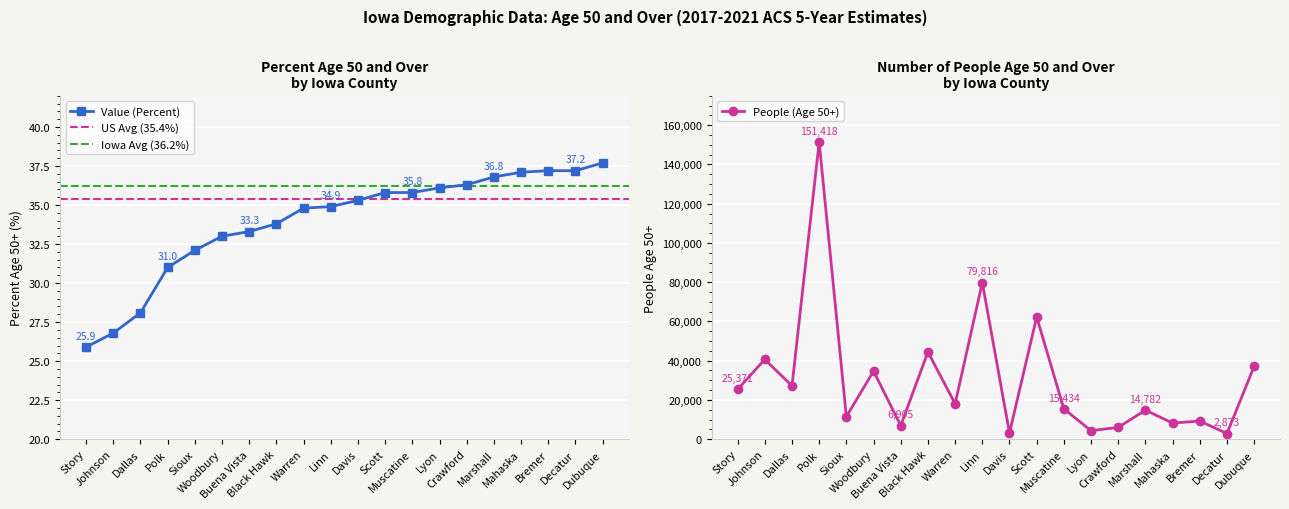

What is the difference between the second highest and second lowest values in the Value (Percent) series?

10.4